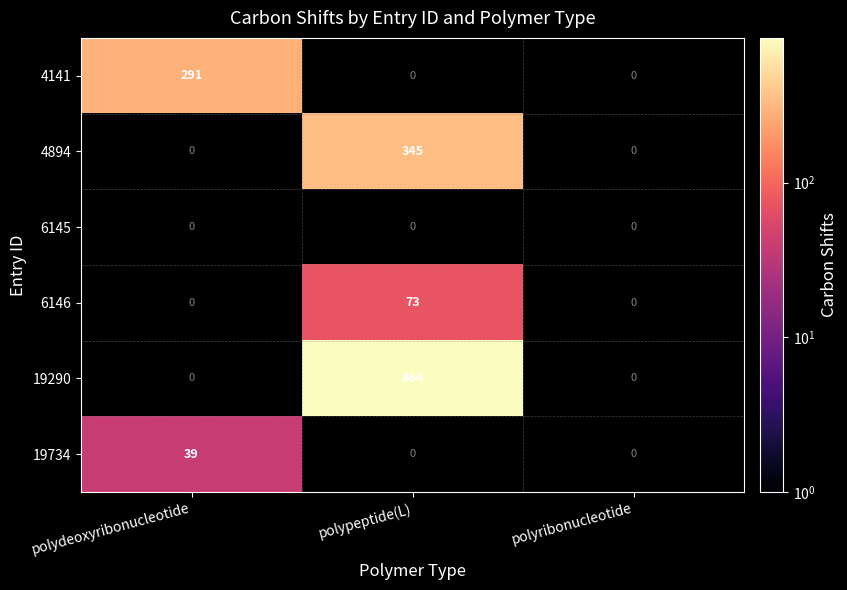

Between polydeoxyribonucleotide and polyribonucleotide, which series saw the biggest shift?

4141